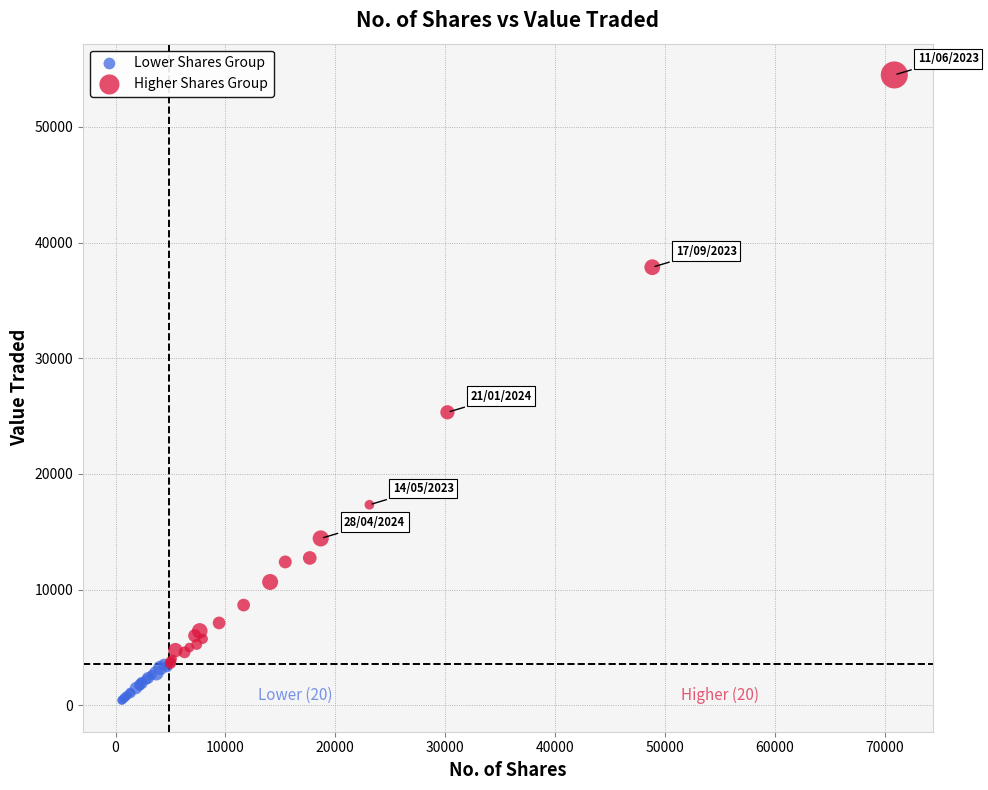

Which series contains the highest Y value?

Higher Shares Group